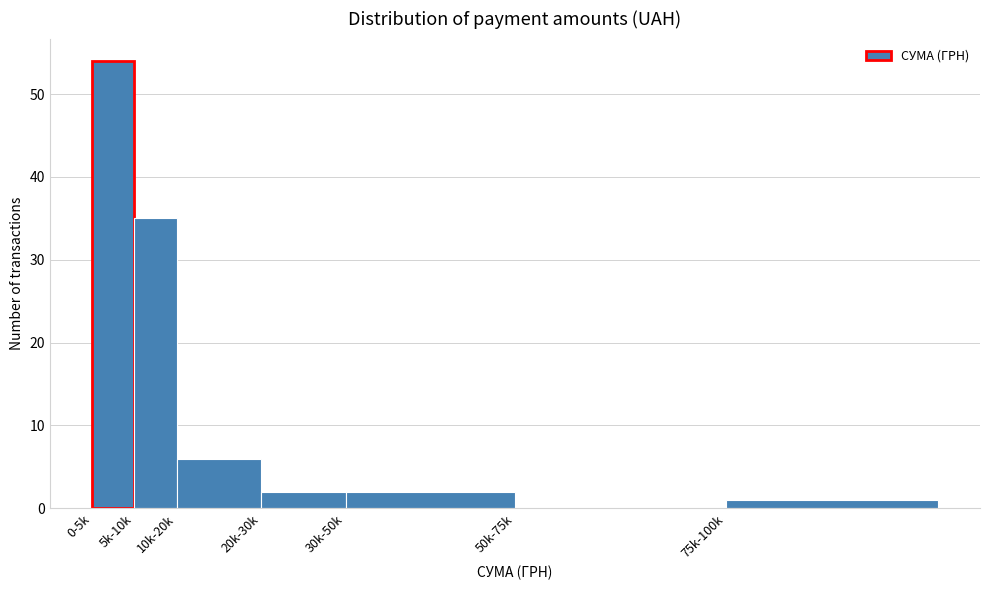

Reading left to right, extract all data points from this chart.

0-5k=54	5k-10k=35	10k-20k=6	20k-30k=2	30k-50k=2	50k-75k=0	75k-100k=1